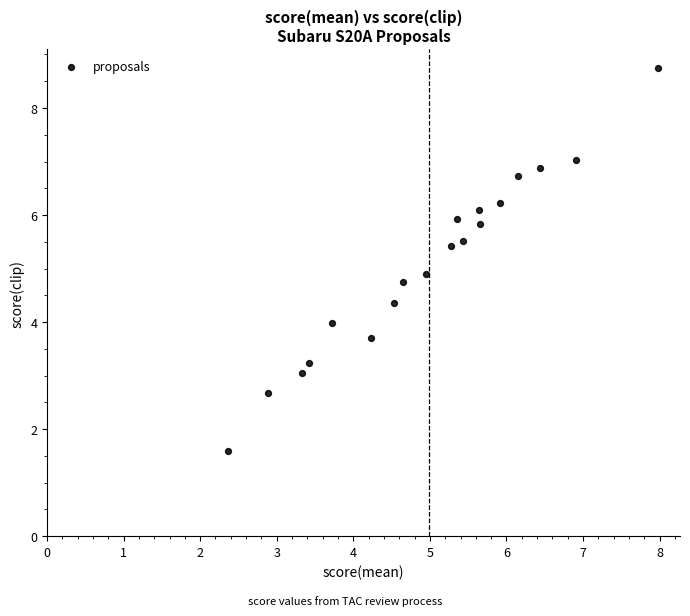

What Y value in the scatter plot is closest to 5?

4.9